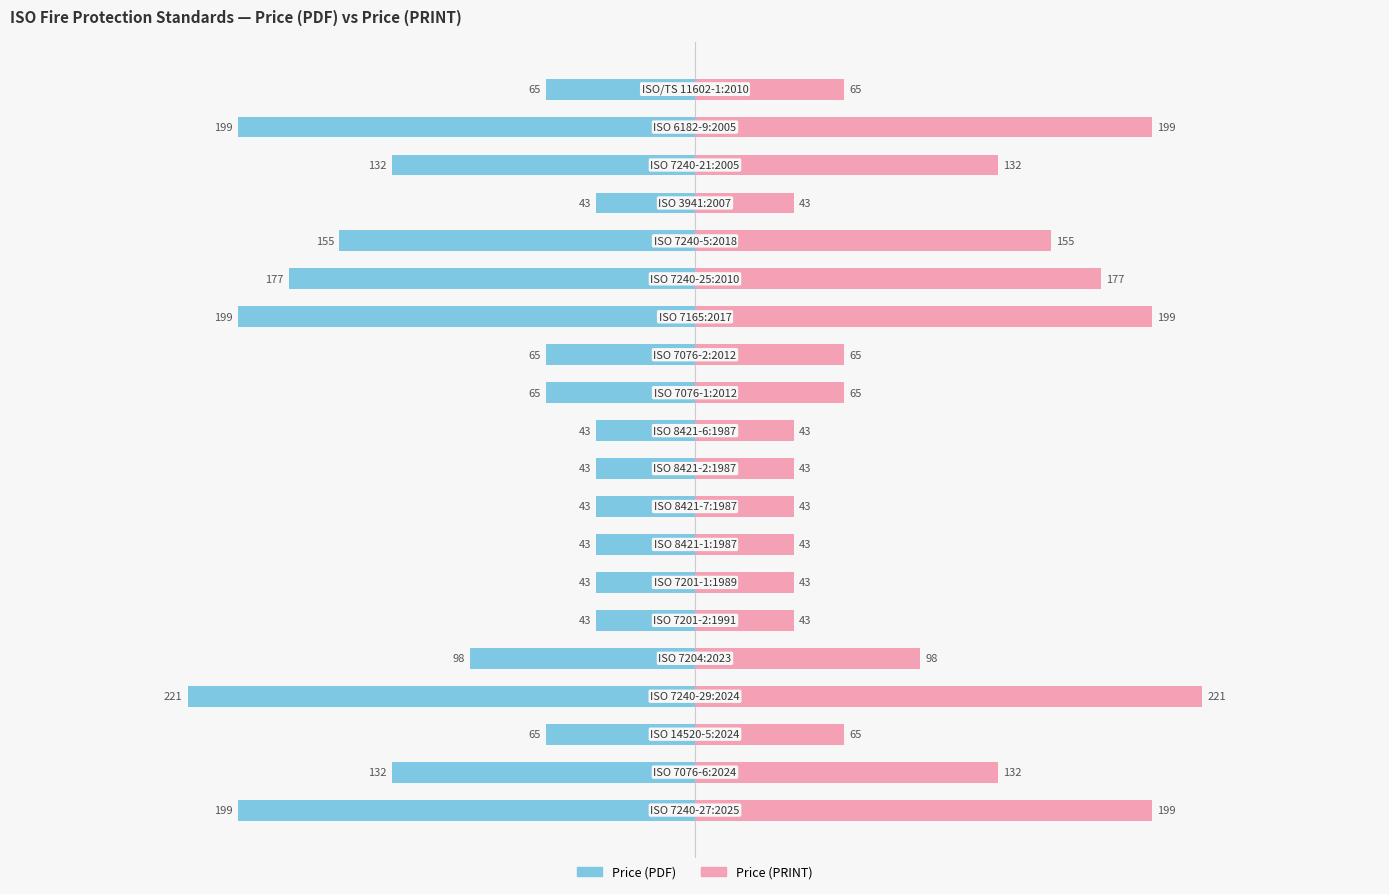

Between 4 and 5, which series saw the biggest shift?

Price (PDF)